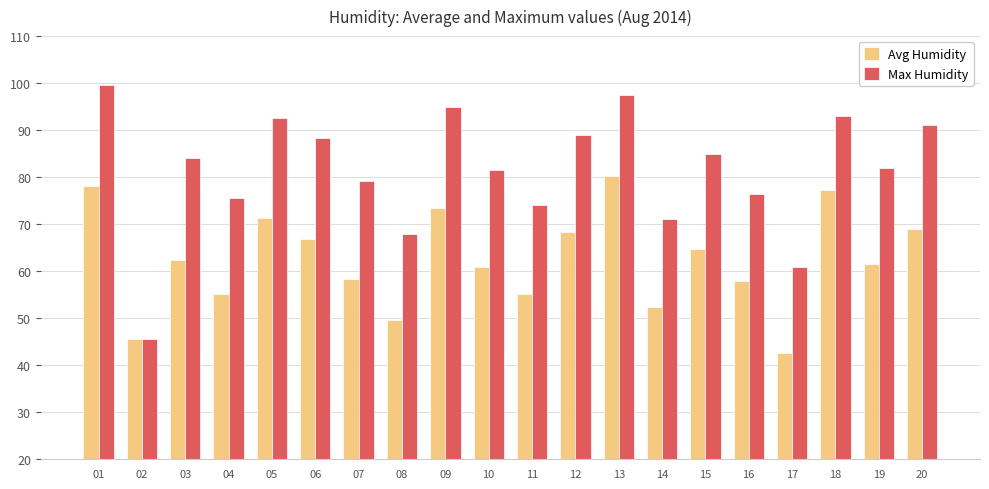

What is the average value of the Avg Humidity series?

62.5